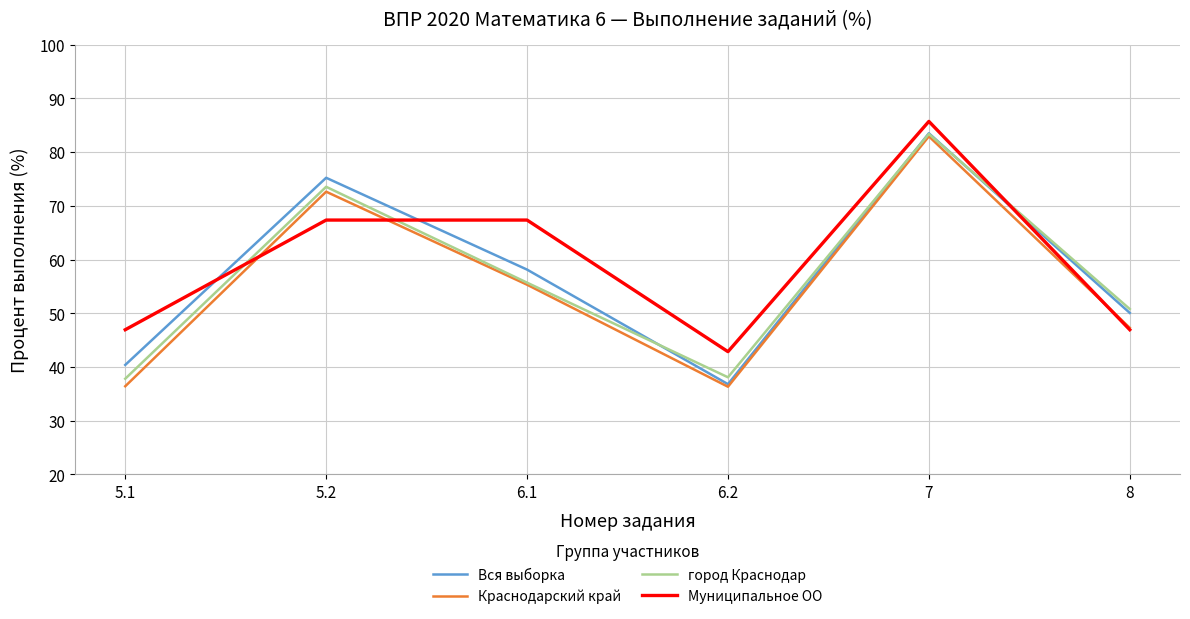

What is the total value across all series at 6.2?

154.1